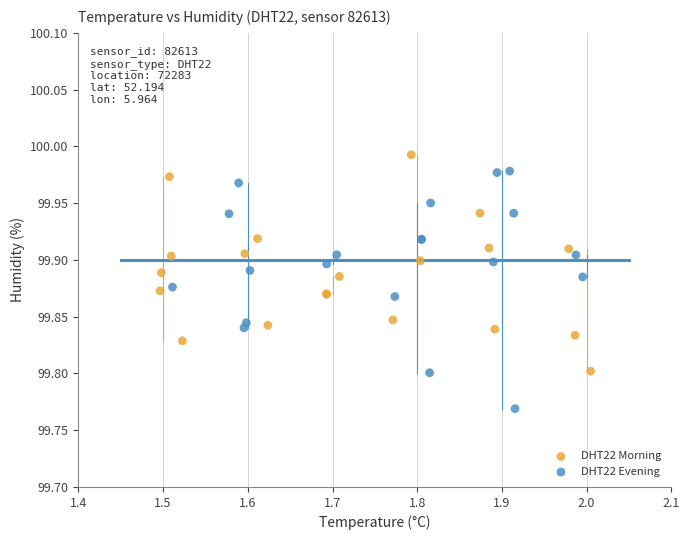

Which series has the largest Y range (max minus min)?

DHT22 Evening